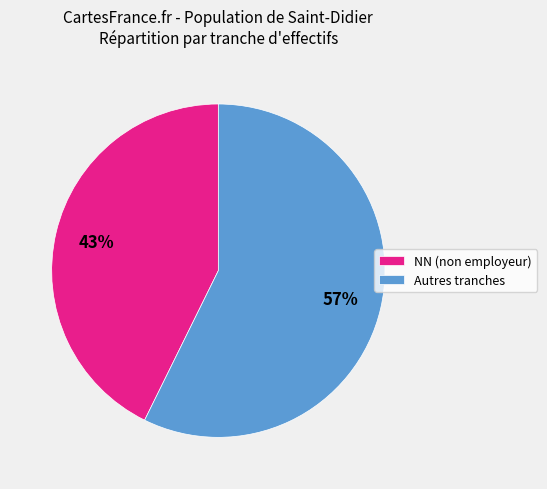

To the nearest percent, what is the average slice percentage?

50%